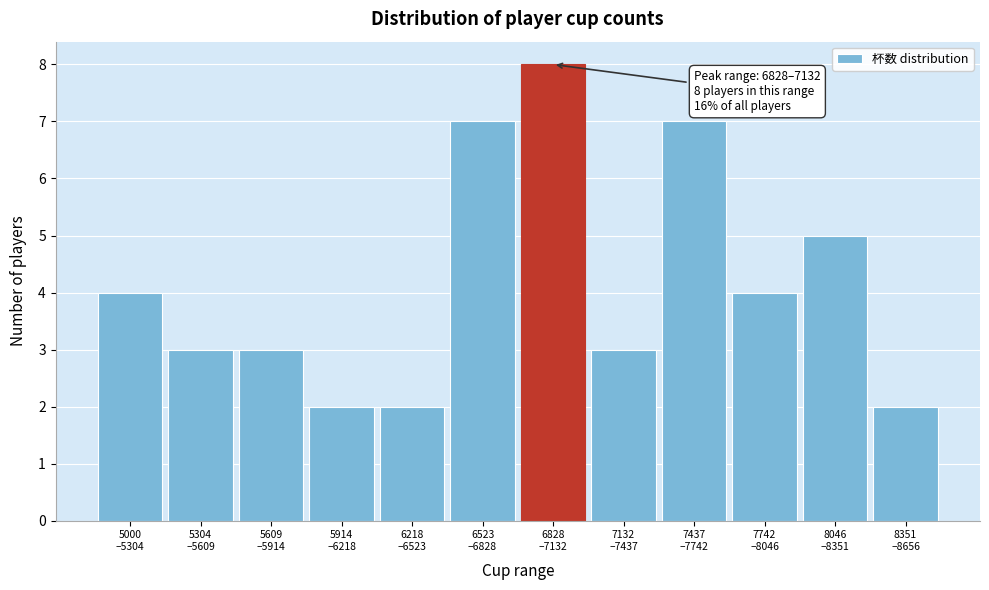

Reading left to right, extract all data points from this chart.

4	3	3	2	2	7	8	3	7	4	5	2